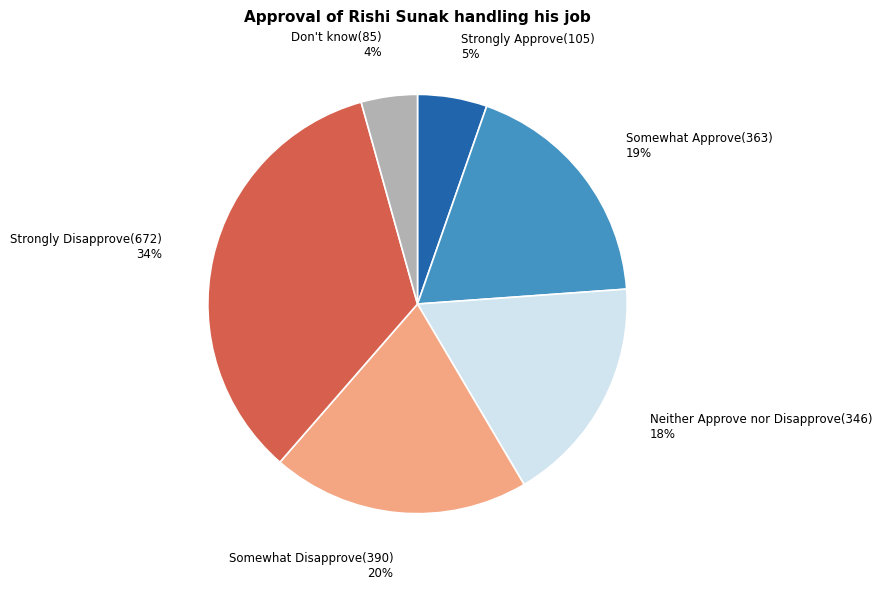

The Strongly Disapprove slice represents 34% of the pie. True or false?

True